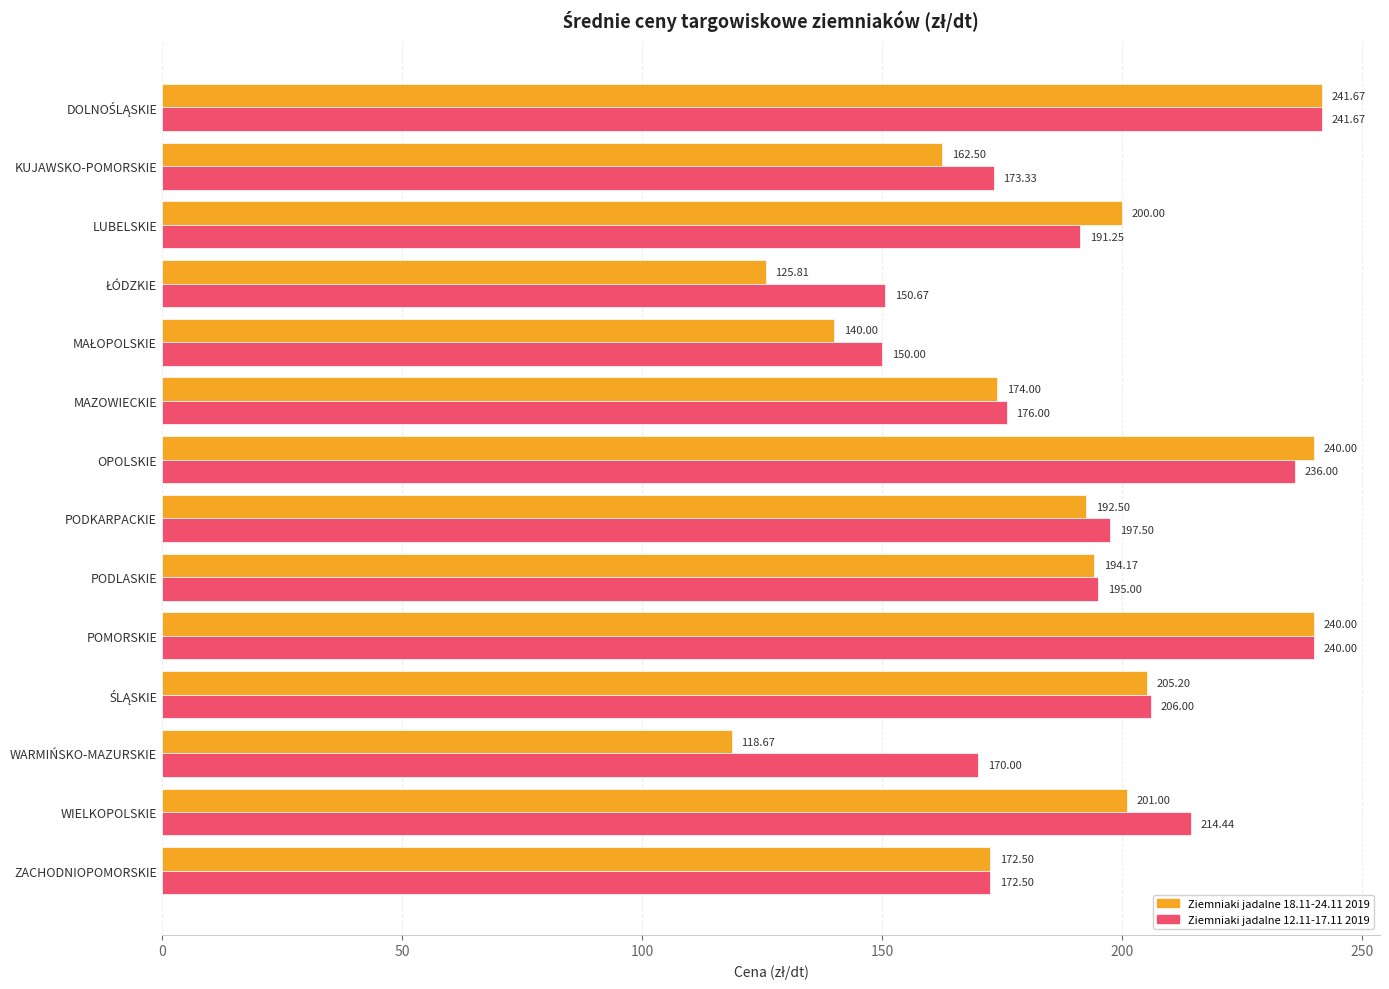

Between MAZOWIECKIE and POMORSKIE, which series saw the biggest shift?

Ziemniaki jadalne 18.11-24.11 2019